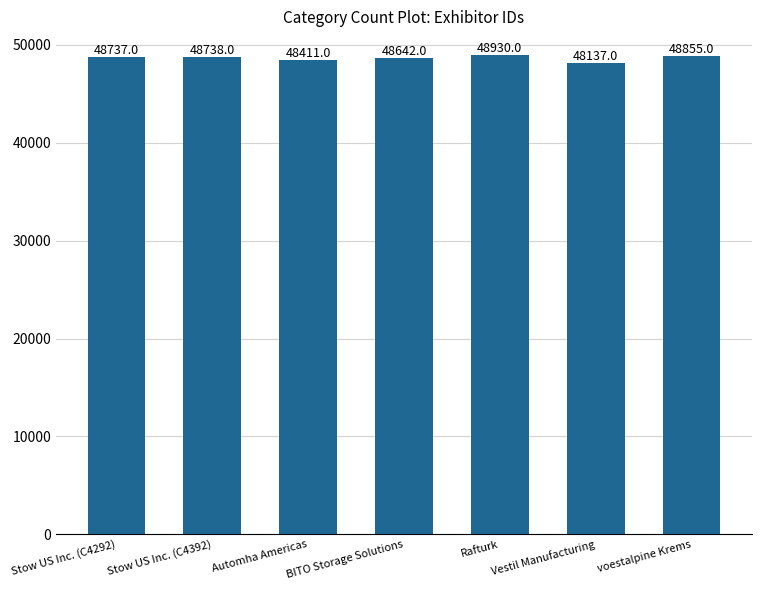

The chart shows a value of 48930 at Rafturk. True or false?

True